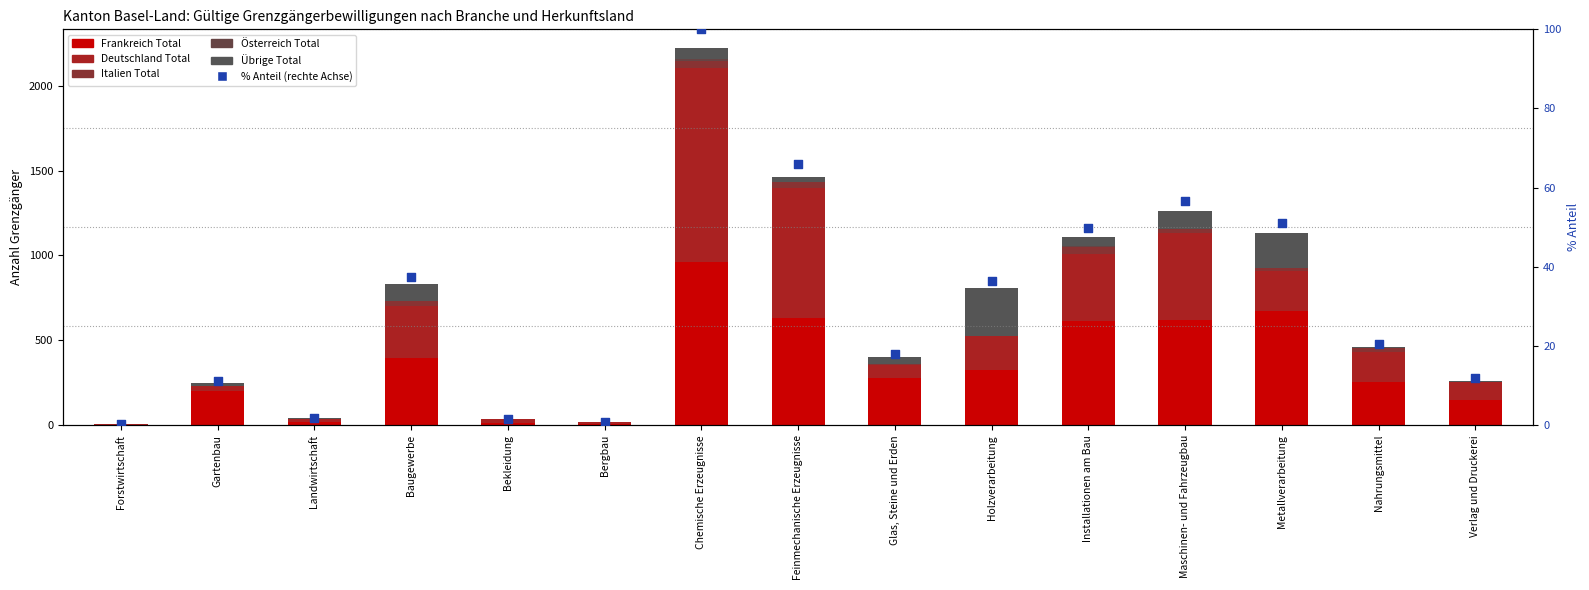

At which category is the sum across all series the highest?

Chemische Erzeugnisse